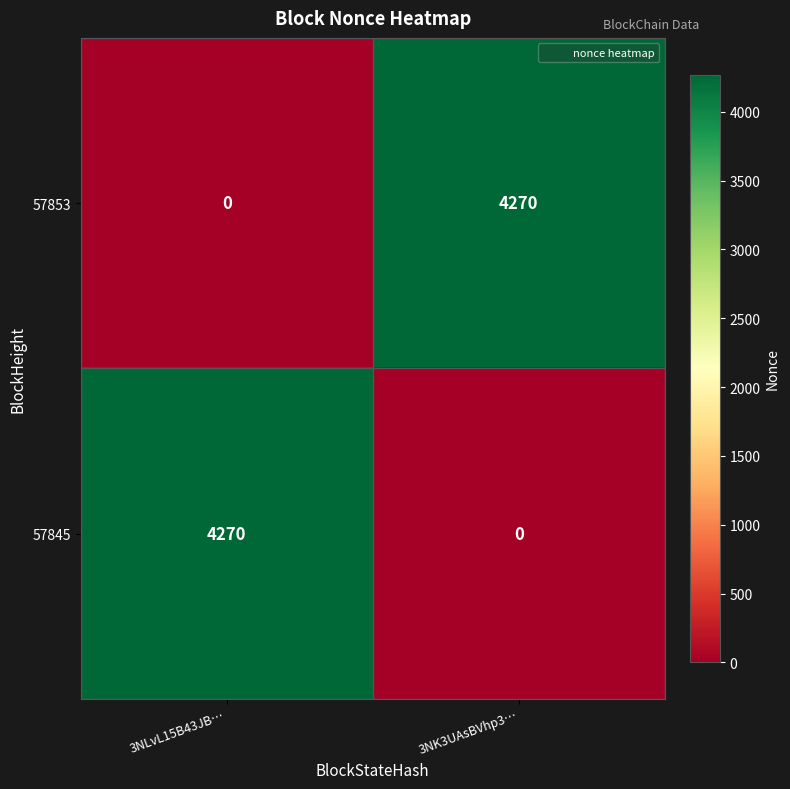

Read the 57853 value at 3NK3UAsBVhp3…, to the nearest 100.

4300